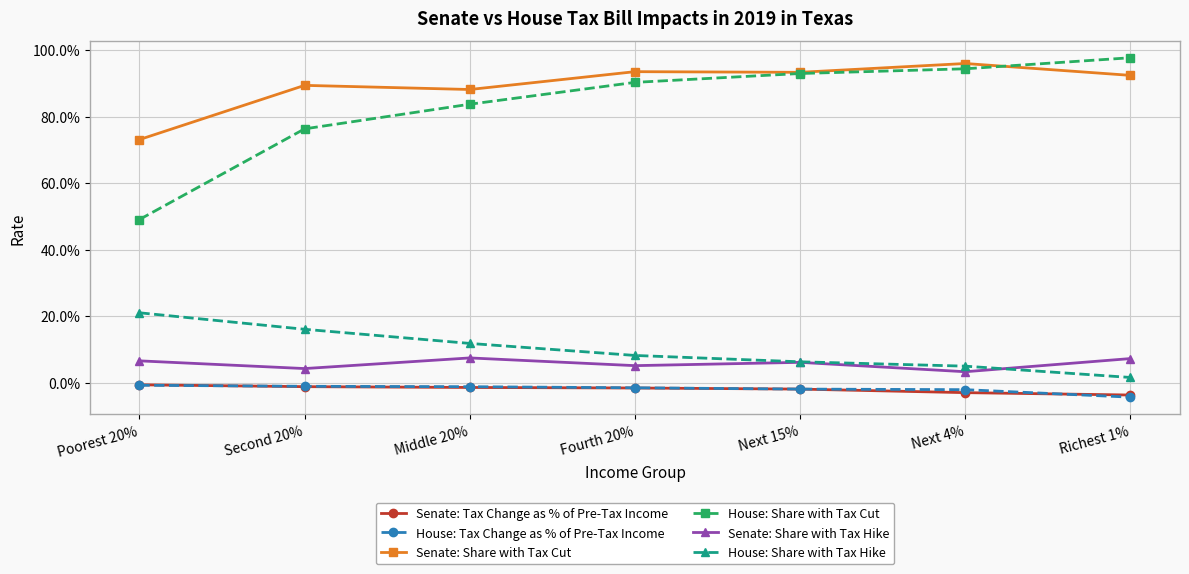

What position from the right is Second 20%?

6